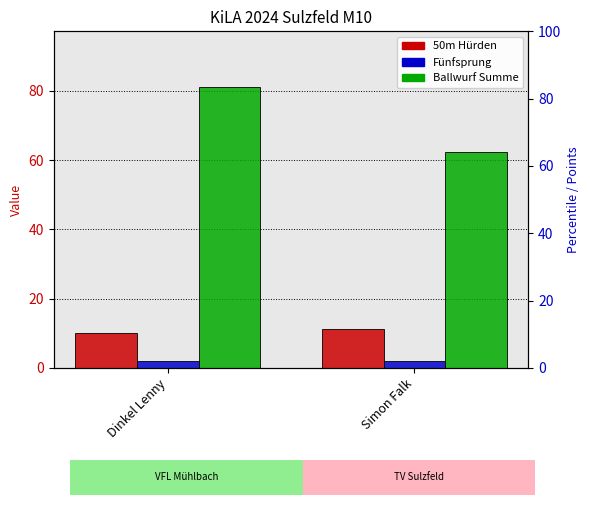

At Dinkel Lenny, list the series in order from largest to smallest.

Ballwurf Summe, 50m Hürden, Fünfsprung